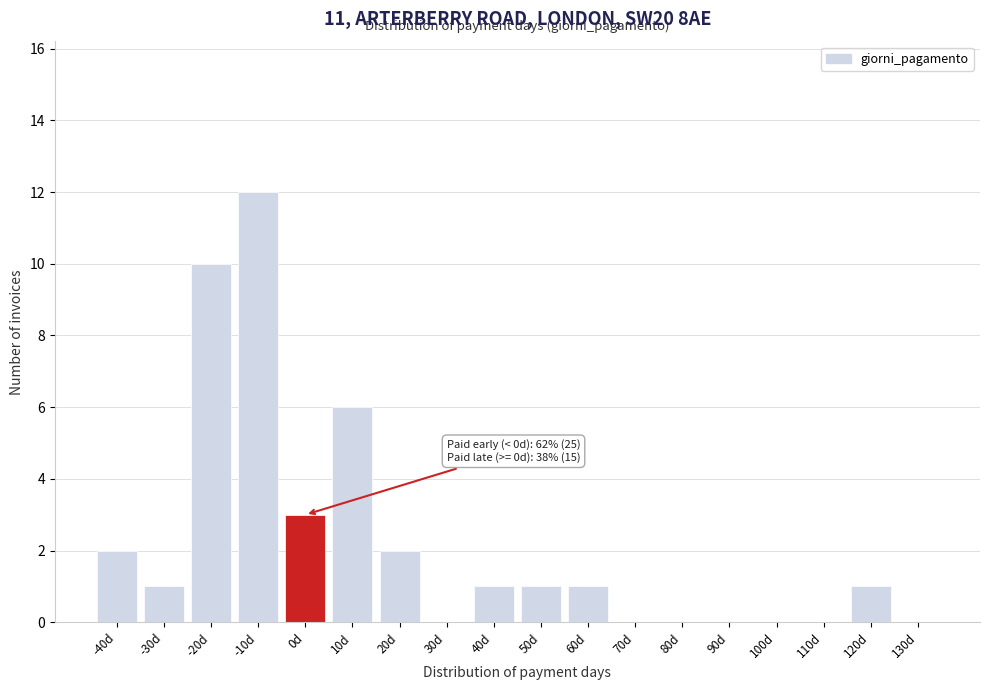

Reading left to right, extract all data points from this chart.

-40d=2	-30d=1	-20d=10	-10d=12	0d=3	10d=6	20d=2	30d=0	40d=1	50d=1	60d=1	70d=0	80d=0	90d=0	100d=0	110d=0	120d=1	130d=0